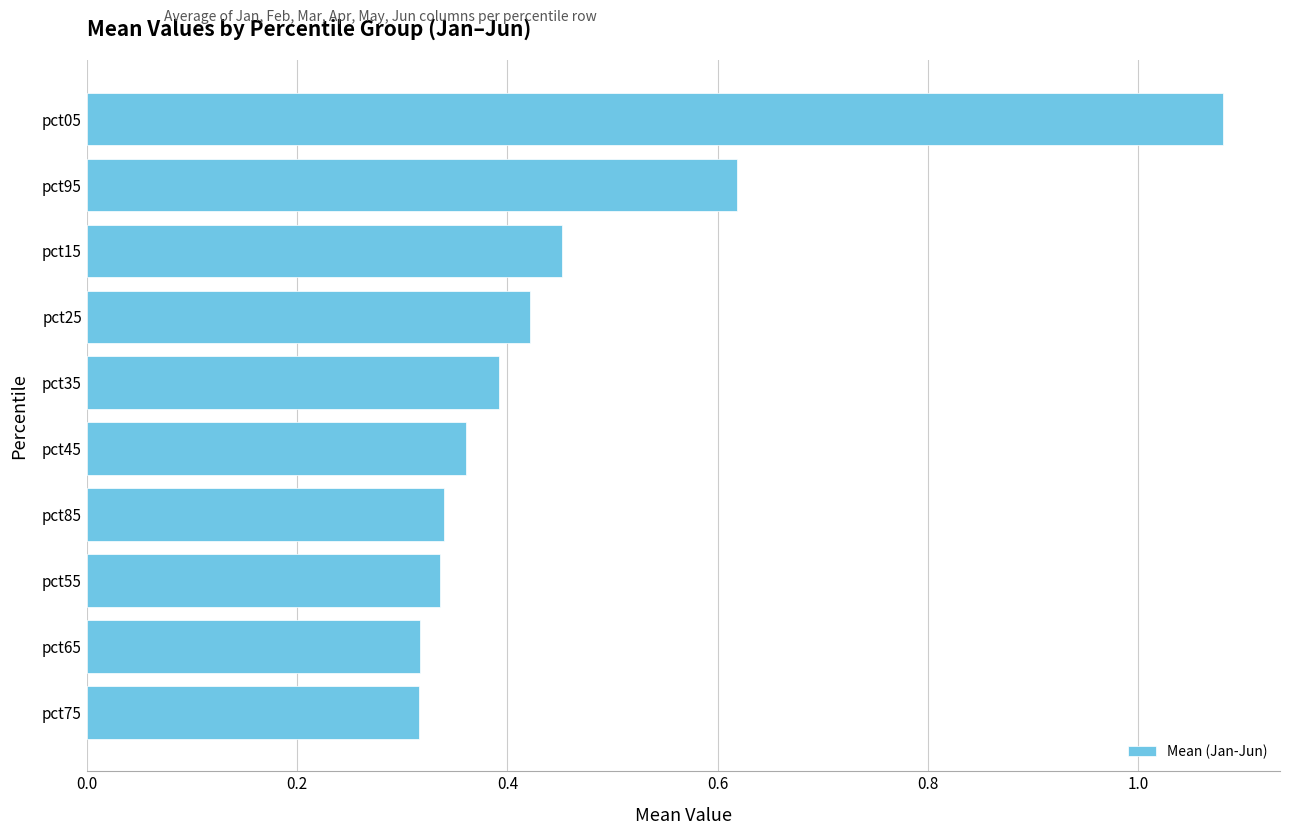

Count the values in the range 0 to 1.

9